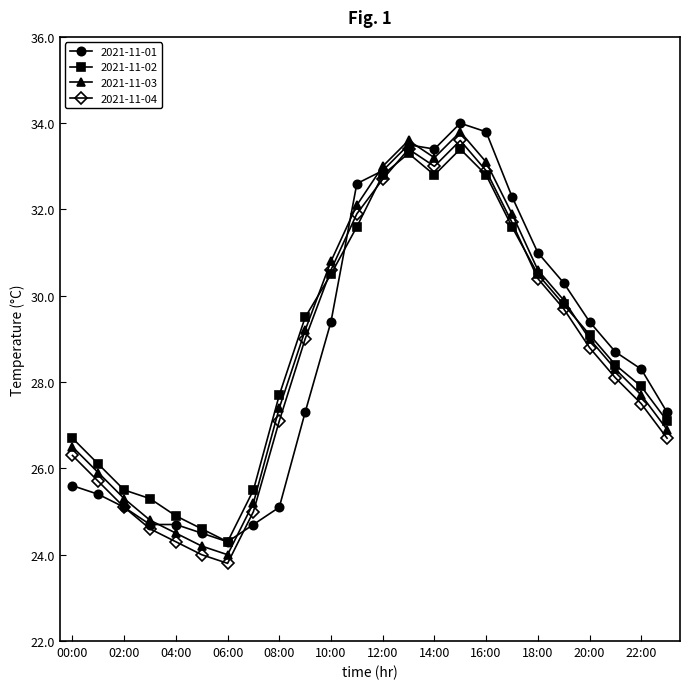

What are all the series names shown in the legend?

2021-11-01, 2021-11-02, 2021-11-03, 2021-11-04